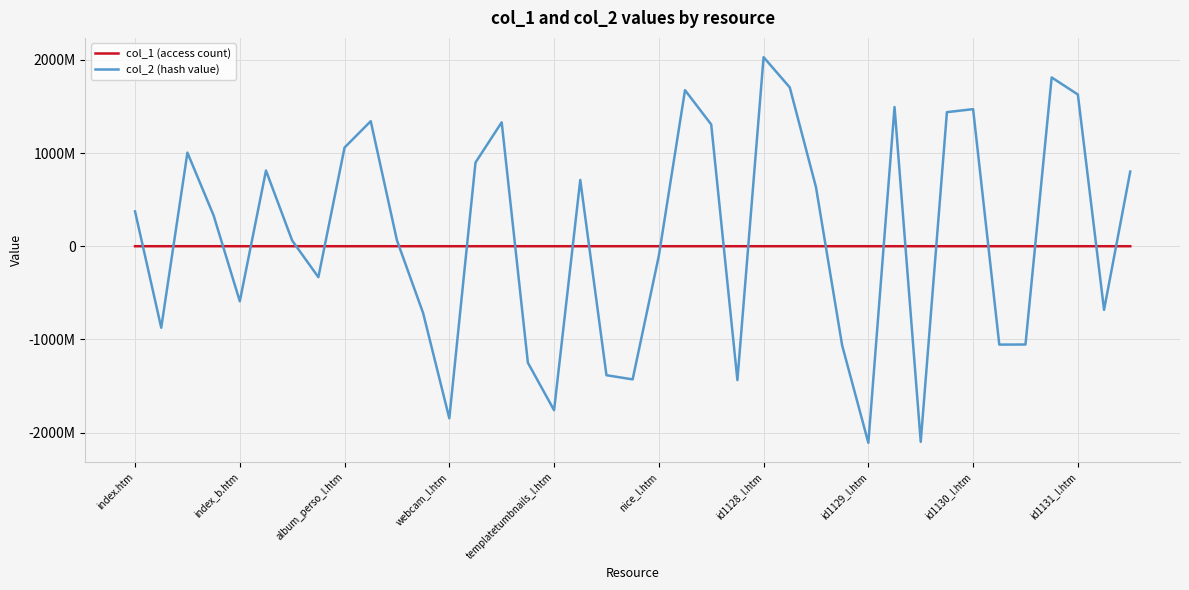

Does the chart have visible grid lines?

Yes